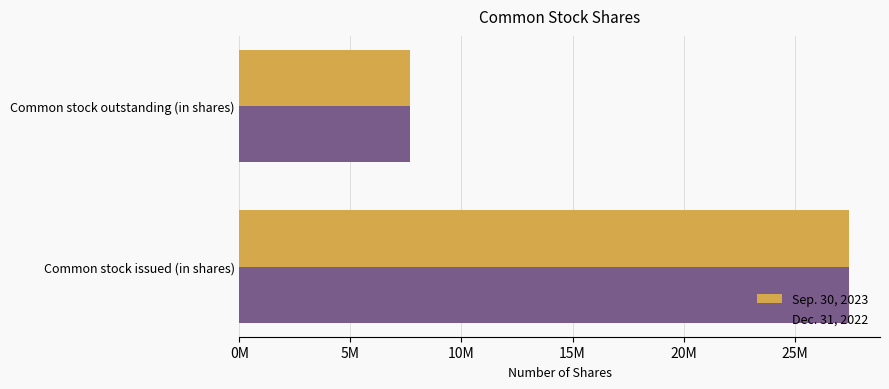

How many Sep. 30, 2023 values are between 7703306 and 27471346?

2